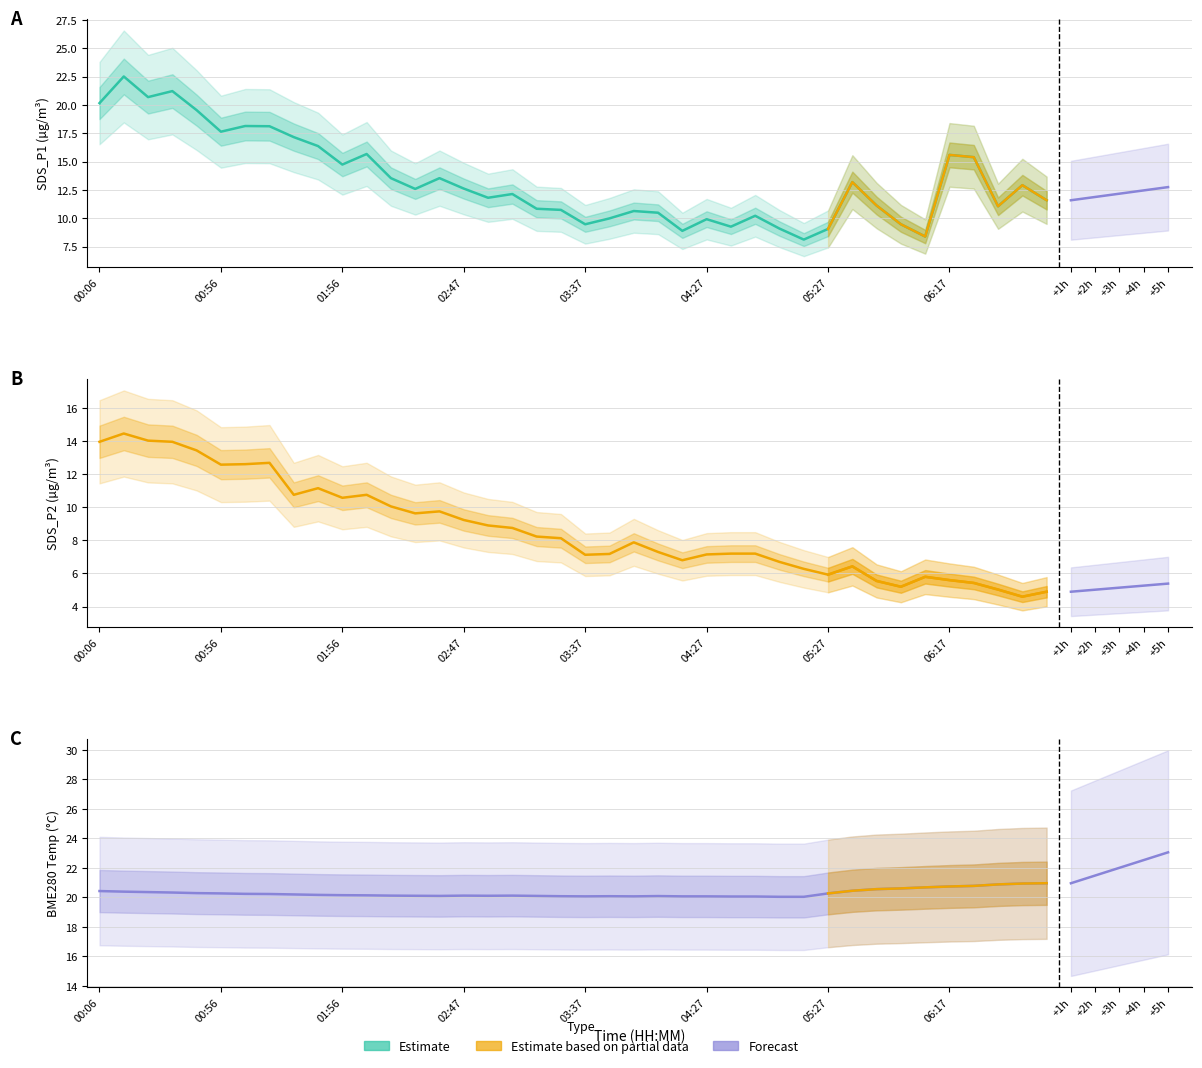

At 03:17, list the series in order from largest to smallest.

BME280_temperature, SDS_P1, SDS_P2